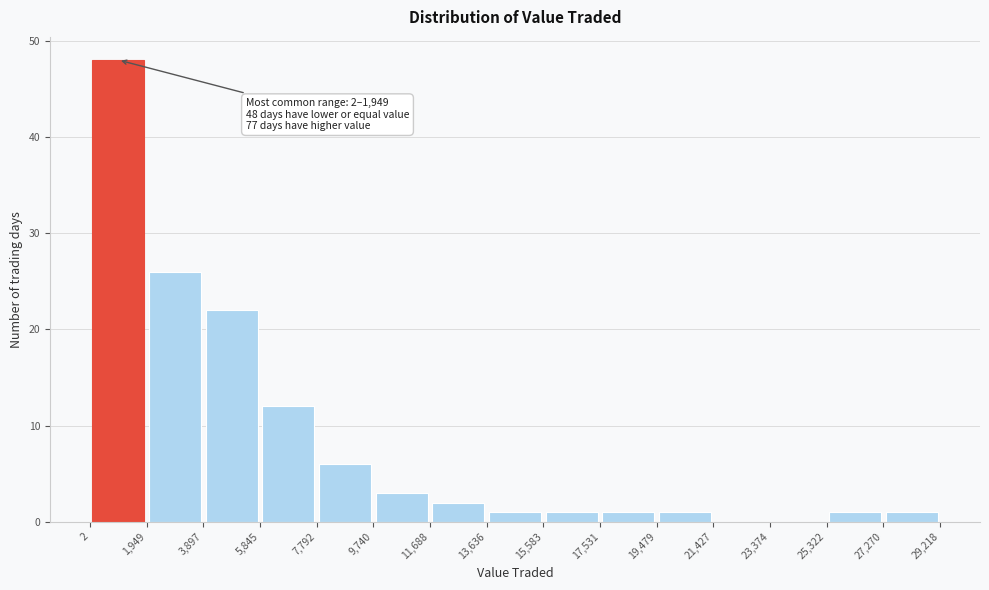

Which range on the x-axis has the tallest bar?

2 to 1,949